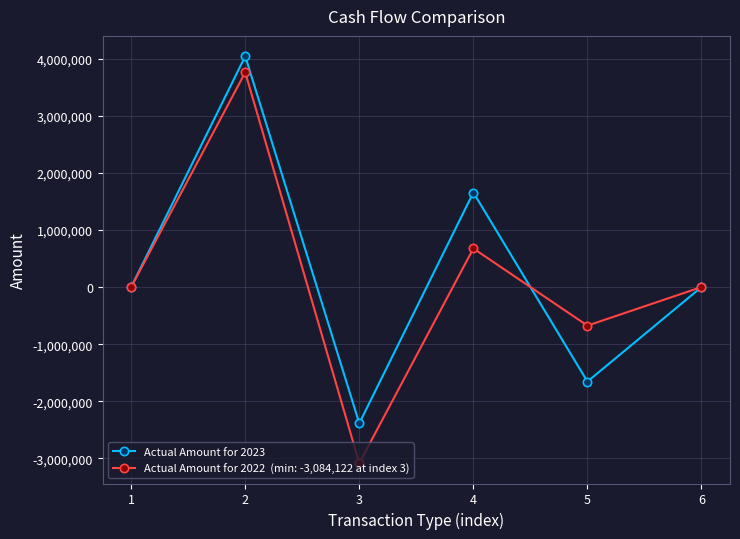

What is the total value across all series at 5?

-2331133